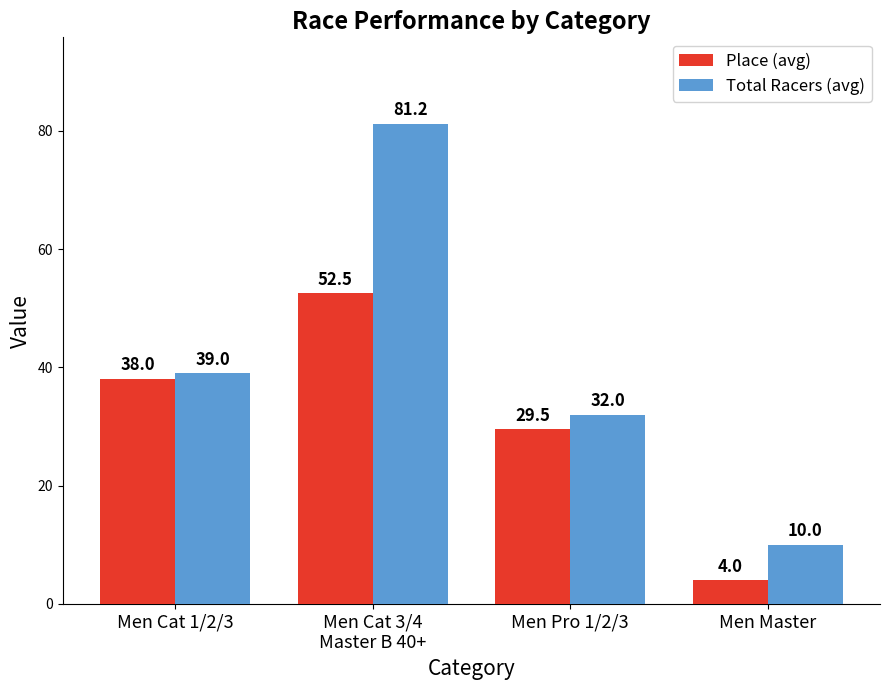

Reading left to right, list all the values displayed in this chart.

Place (avg): Men Cat 1/2/3=38.0	Men Cat 3/4
Master B 40+=52.5	Men Pro 1/2/3=29.5	Men Master=4.0
Total Racers (avg): Men Cat 1/2/3=39.0	Men Cat 3/4
Master B 40+=81.2	Men Pro 1/2/3=32.0	Men Master=10.0